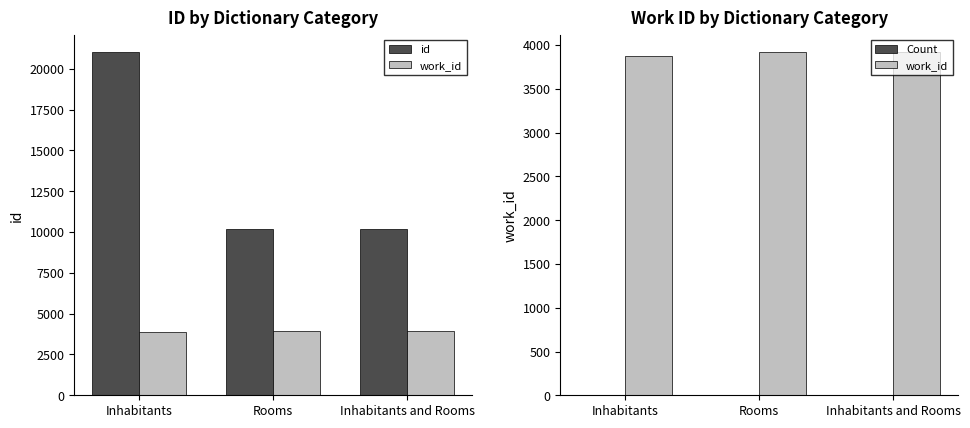

What is the value of the id bar at the 2nd from the left?

10176